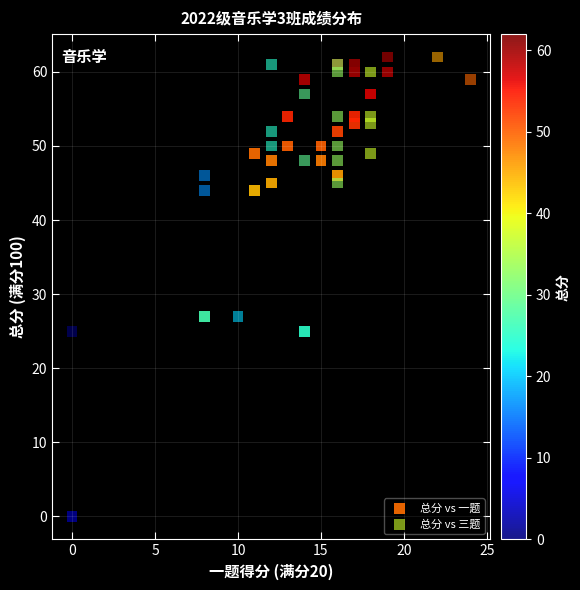

What are all the series names shown in the legend?

总分 vs 一题, 总分 vs 三题